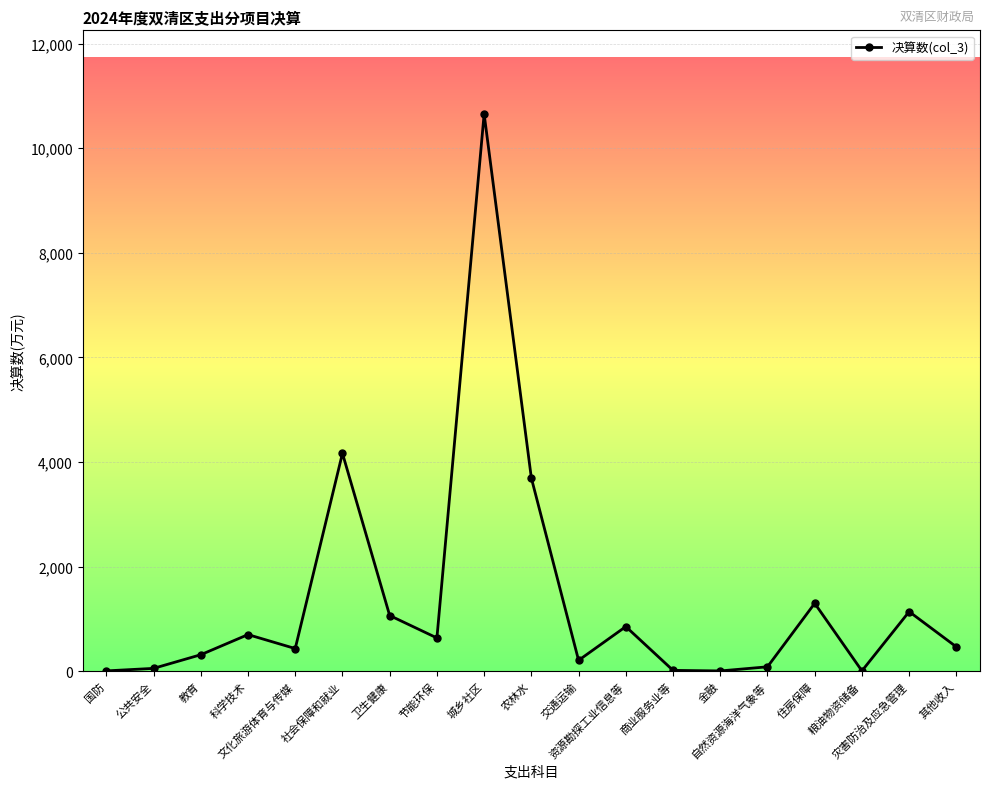

True or false: there are more than 0 points higher than both neighbors.

True